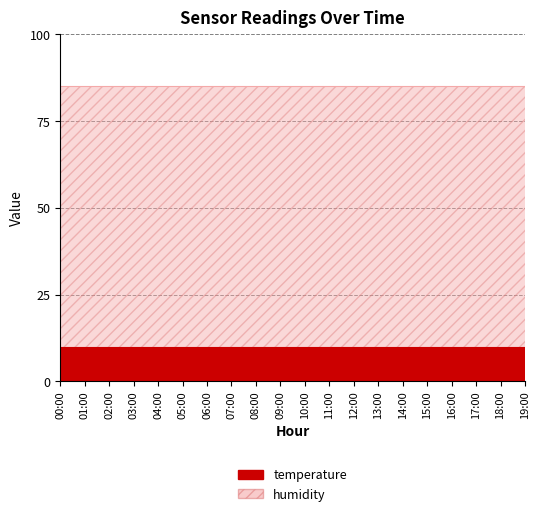

The temperature series shows 17 at 02:00. True or false?

False